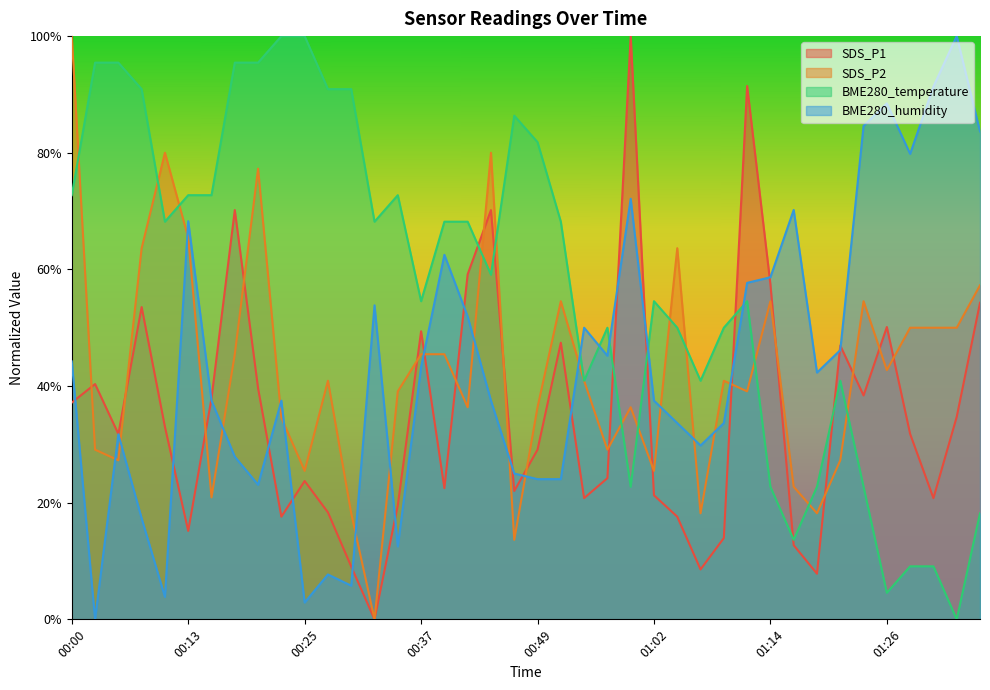

In SDS_P2, how many points are higher than both neighbors (excluding endpoints)?

10